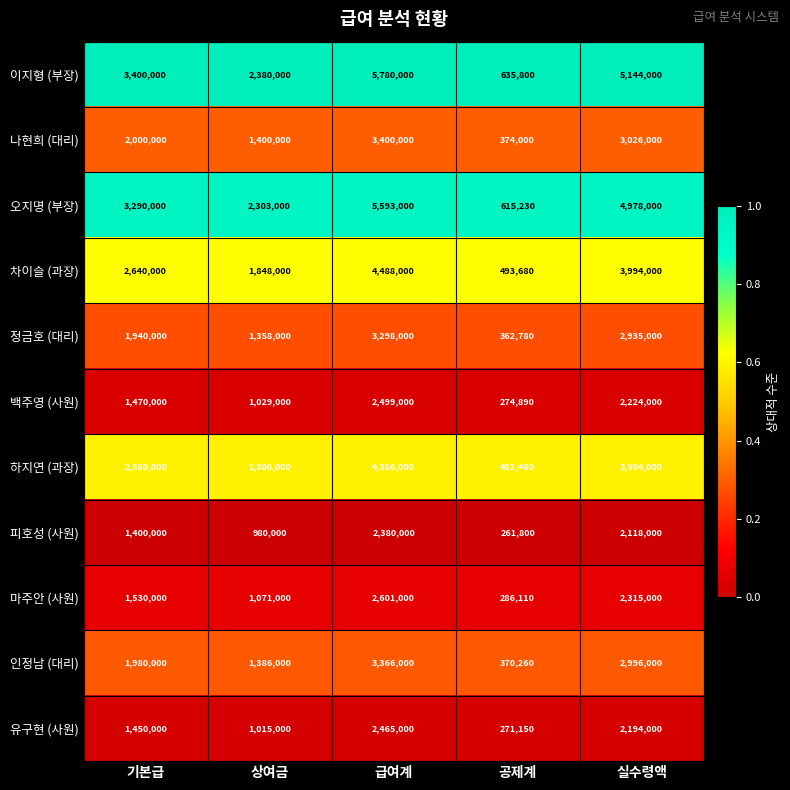

What is the spread (max minus min) of values at 실수령액?

3026000